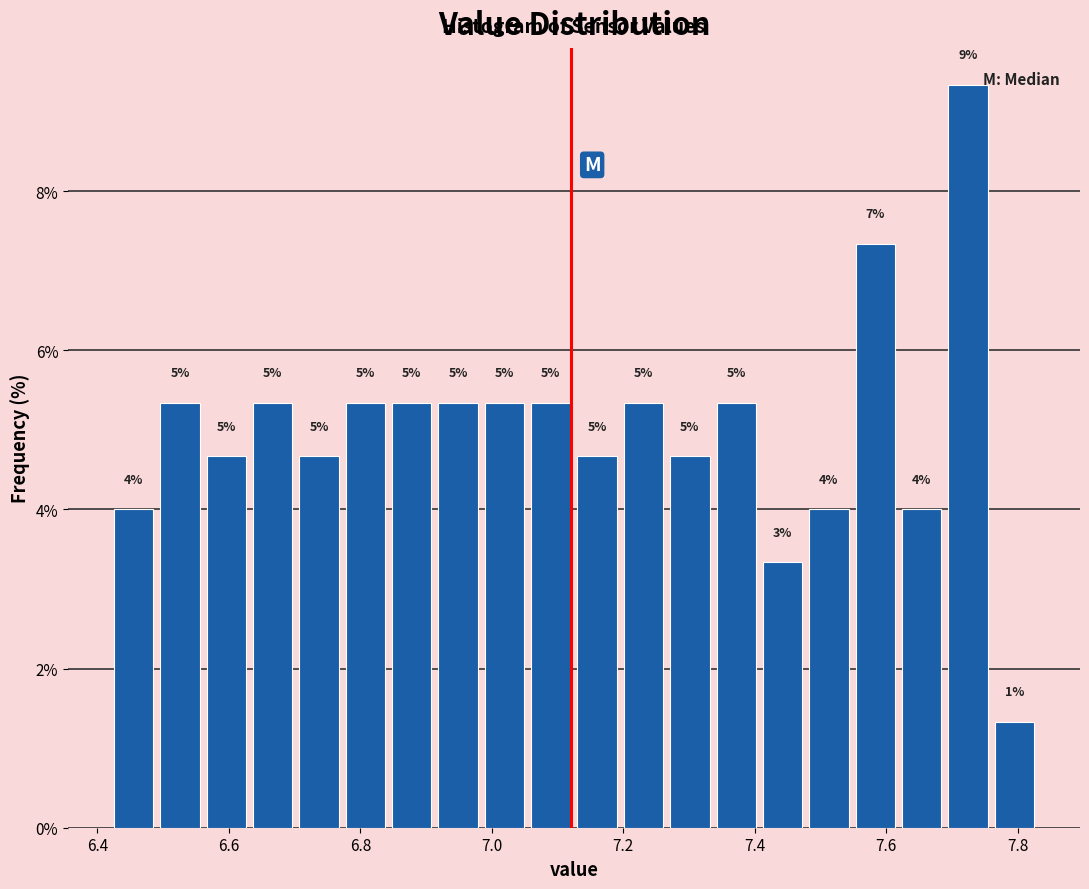

Around what value on the x-axis is the tallest bar? Give the approximate position of its centre, as read against the axis.

7.72